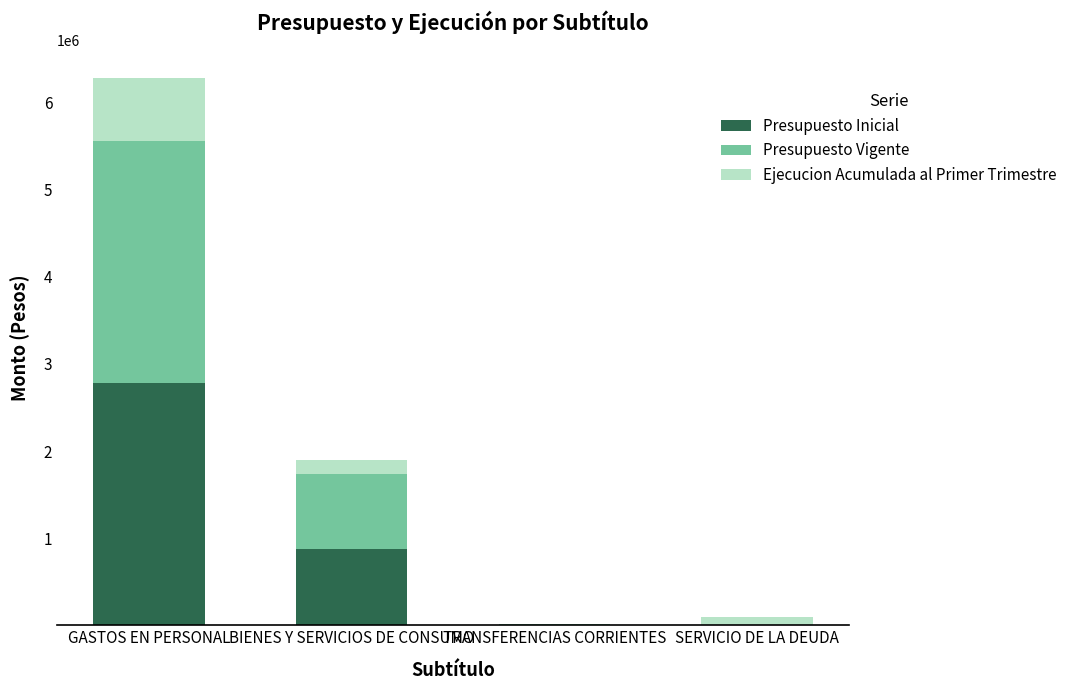

At which label does Presupuesto Inicial reach its peak?

GASTOS EN PERSONAL